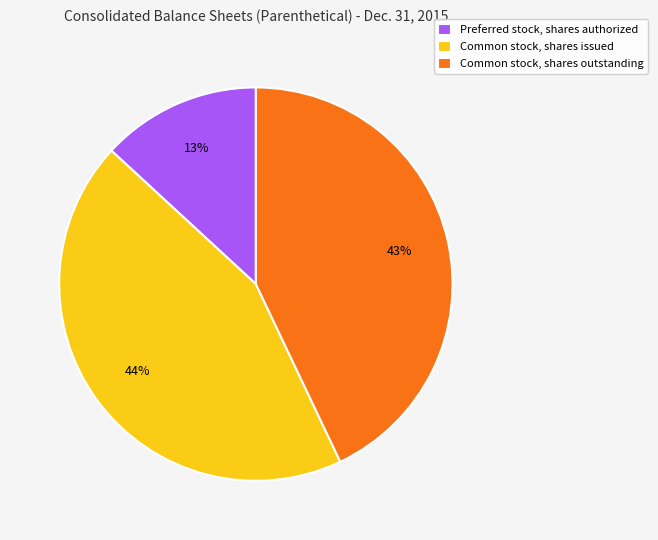

Combined, do Preferred stock, shares authorized and Common stock, shares outstanding account for over 50%?

Yes